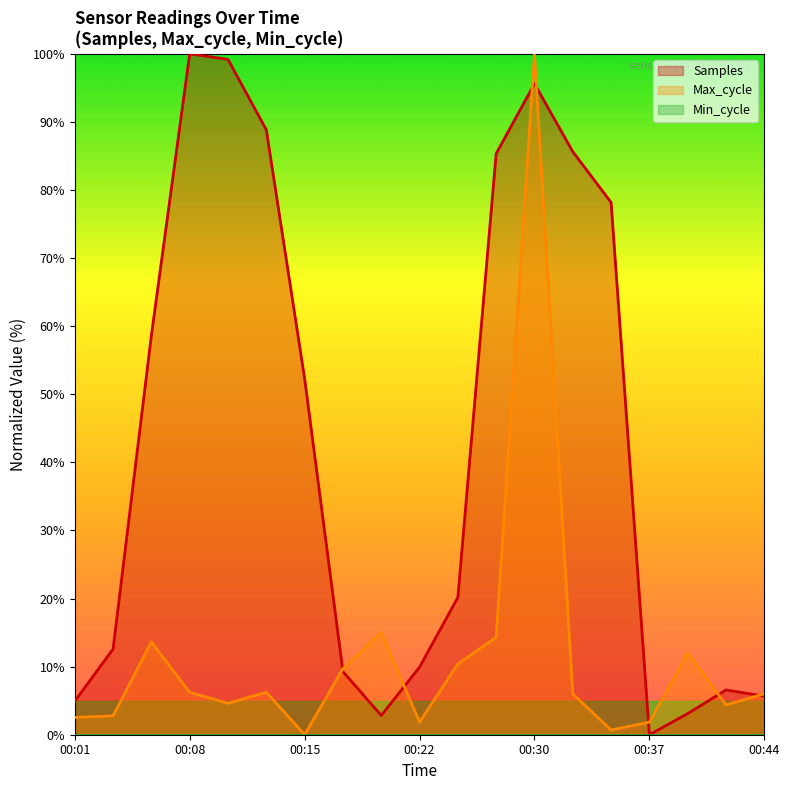

What is the difference between the maximum and second lowest values in the Max_cycle series?

99.3